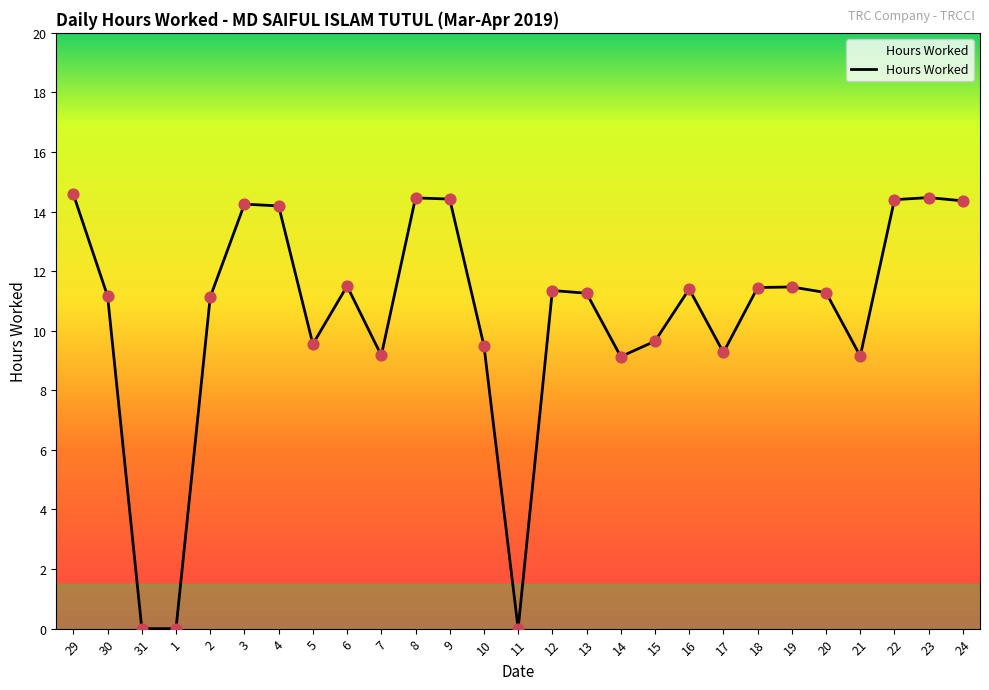

What is the change in value from 12 to 14?

-2.2